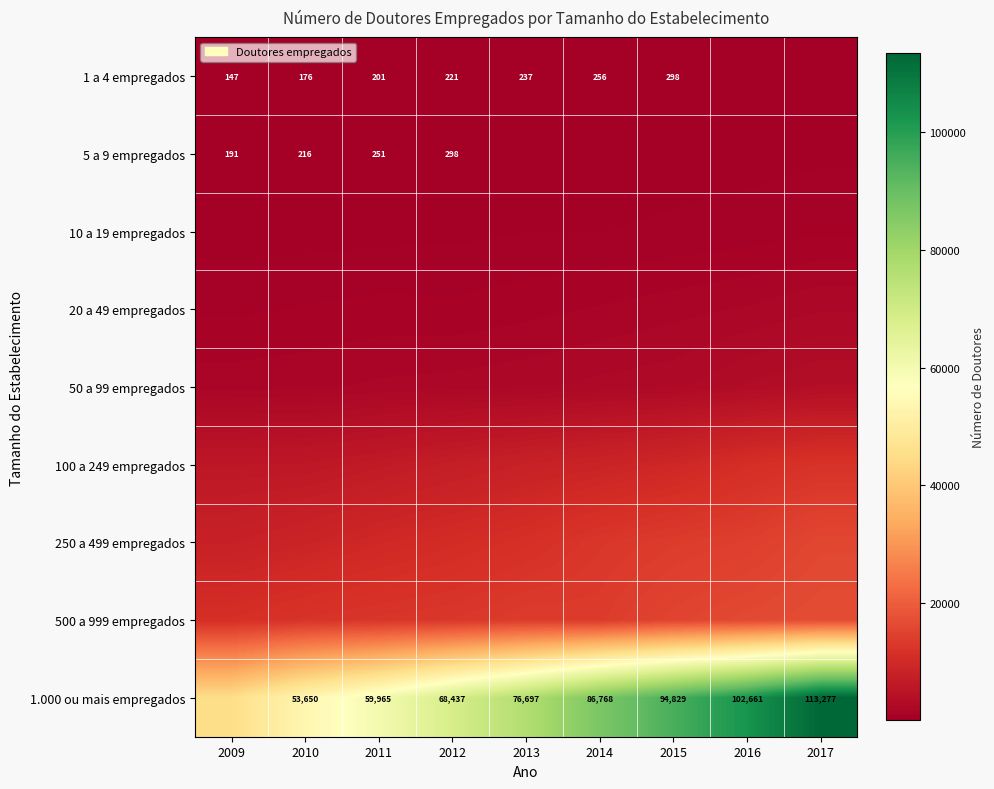

At which category is the sum across all series the highest?

2017